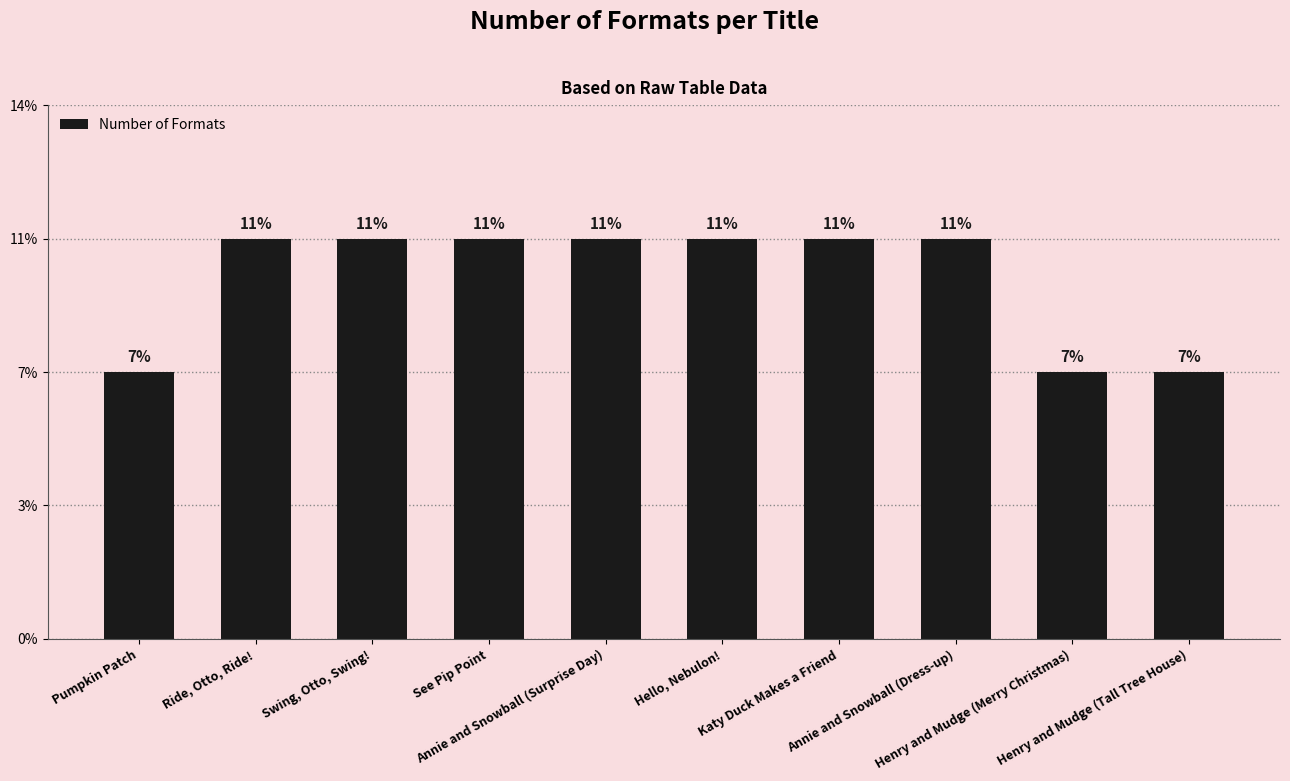

List the labels in order of value, largest first.

Ride, Otto, Ride!, Swing, Otto, Swing!, See Pip Point, Annie and Snowball (Surprise Day), Hello, Nebulon!, Katy Duck Makes a Friend, Annie and Snowball (Dress-up), Pumpkin Patch, Henry and Mudge (Merry Christmas), Henry and Mudge (Tall Tree House)